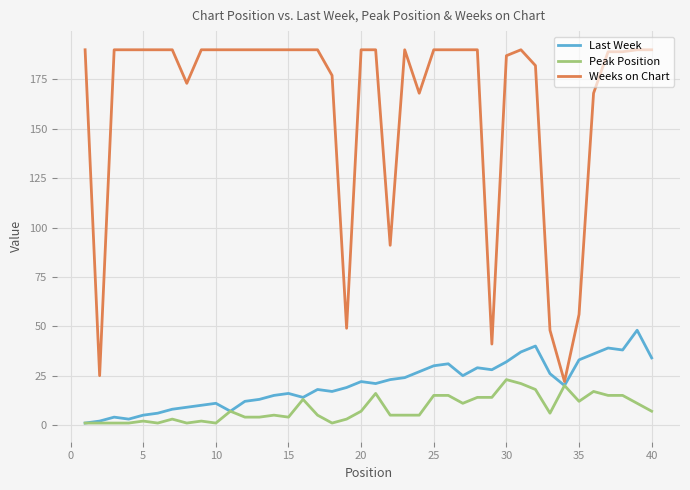

Which series has the widest spread of values?

Weeks on Chart